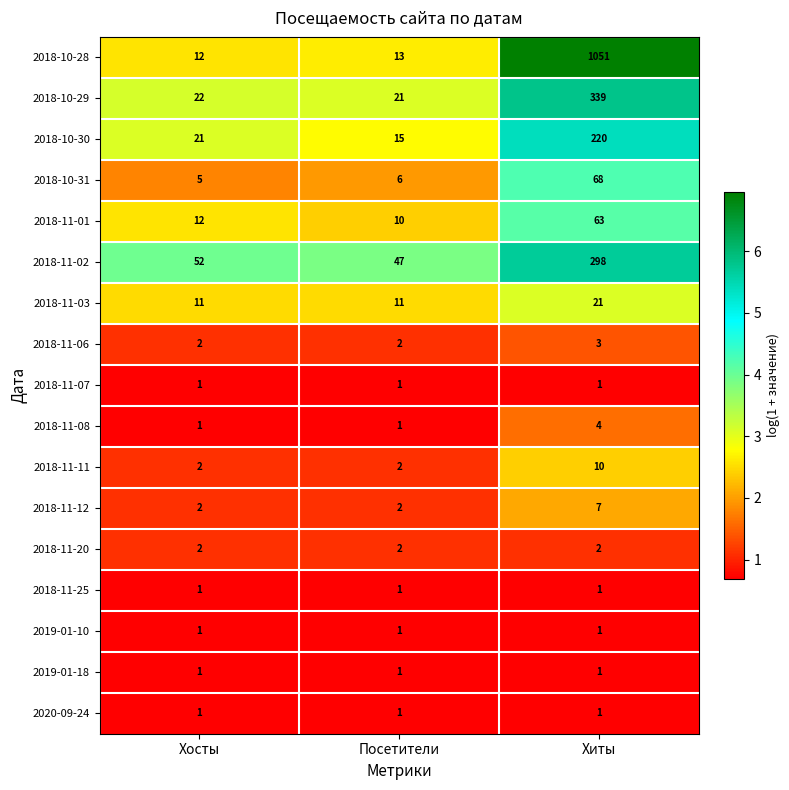

Between Хосты and Посетители, which series saw the biggest shift?

2018-10-30